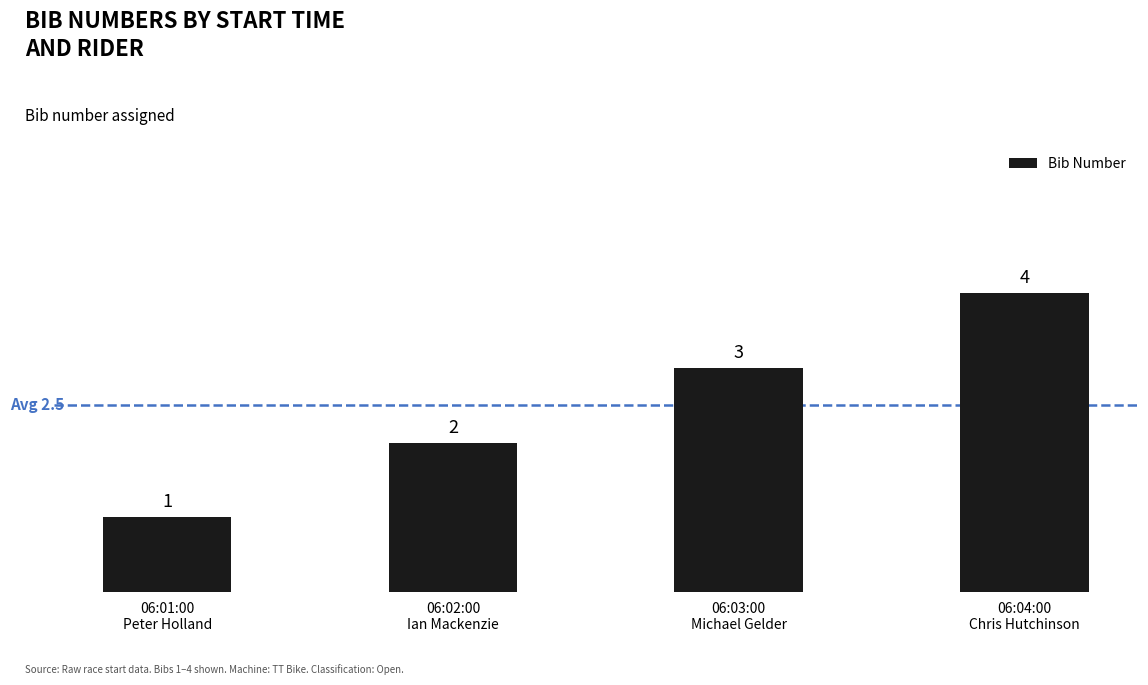

Are the bars horizontal?

No